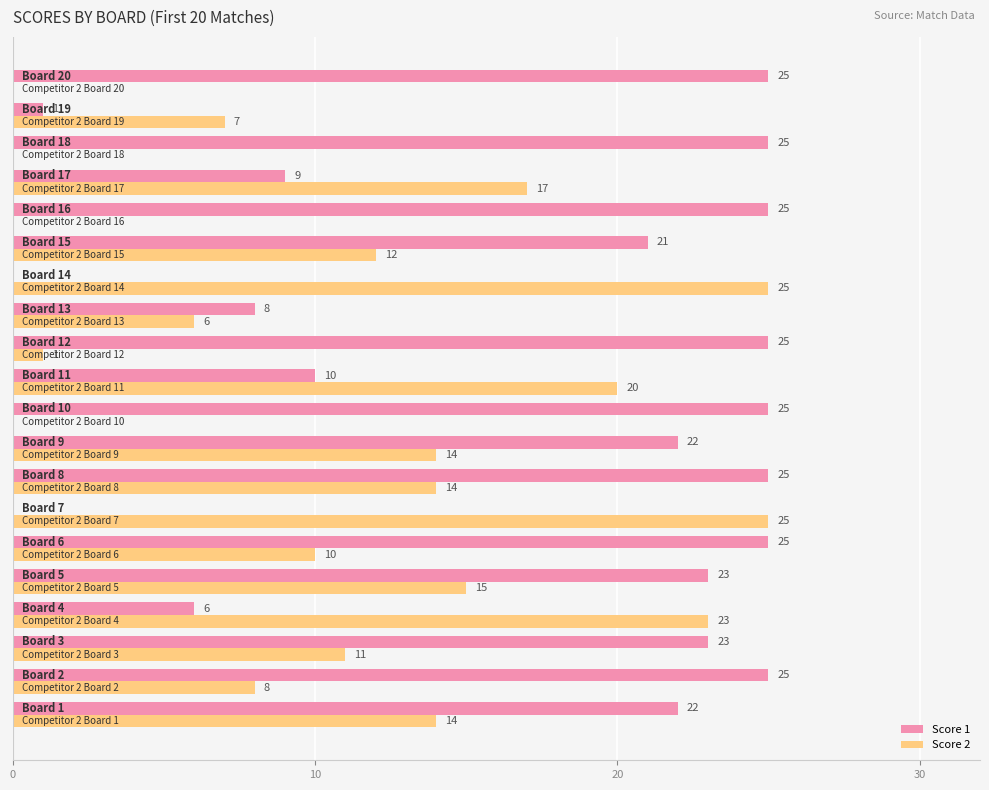

What is the maximum value shown in the chart?

25